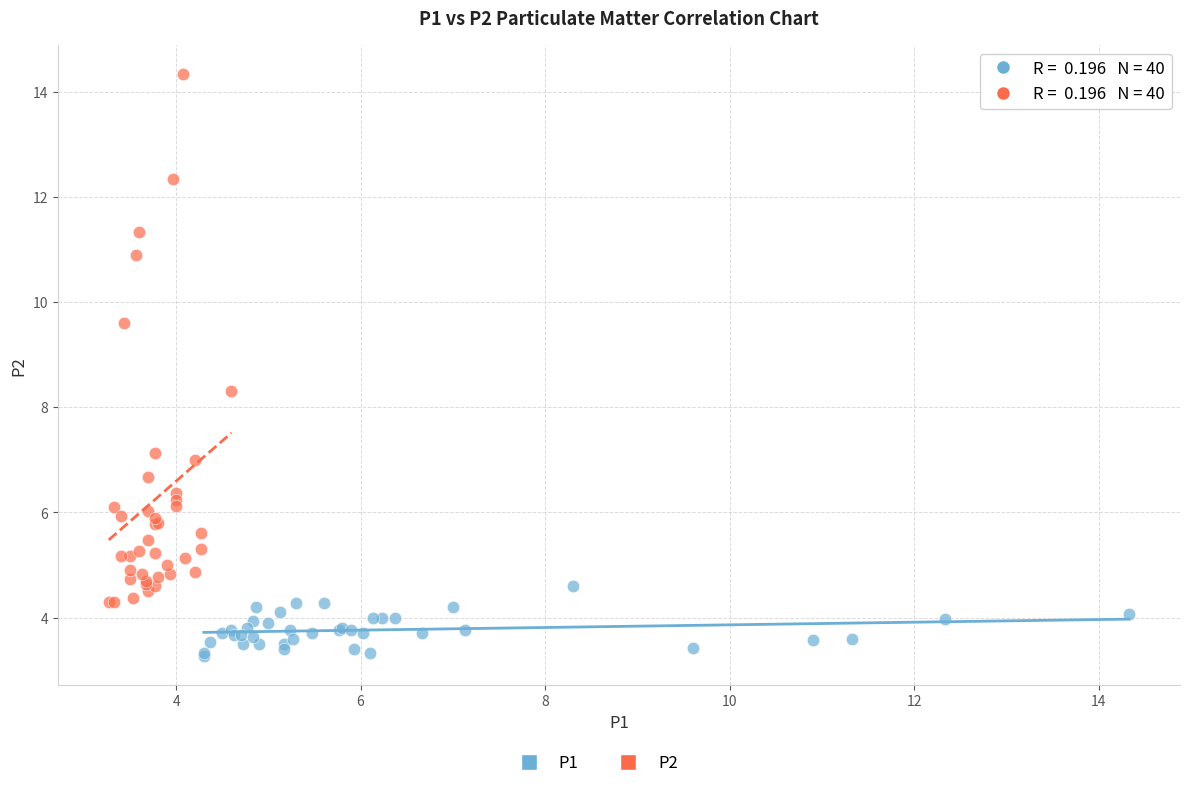

Which series has the largest Y range (max minus min)?

P2